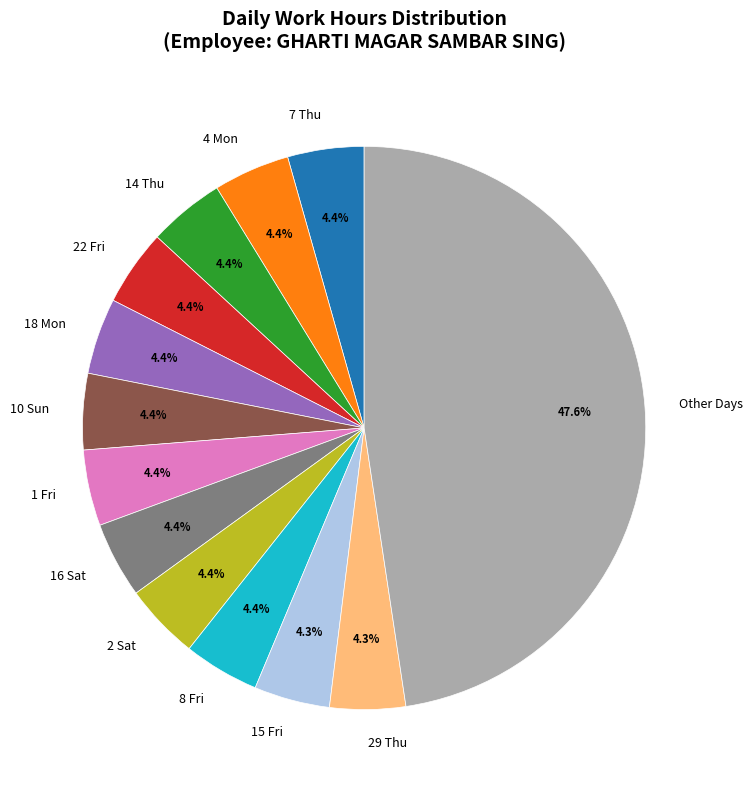

Count the number of slices in the pie.

13